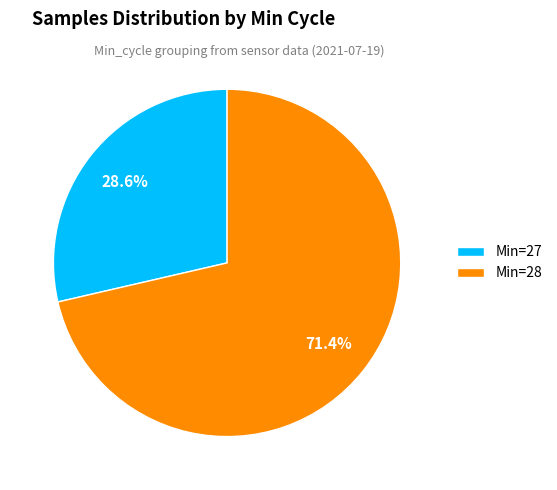

Which has a higher value, Min=27 or Min=28?

Min=28